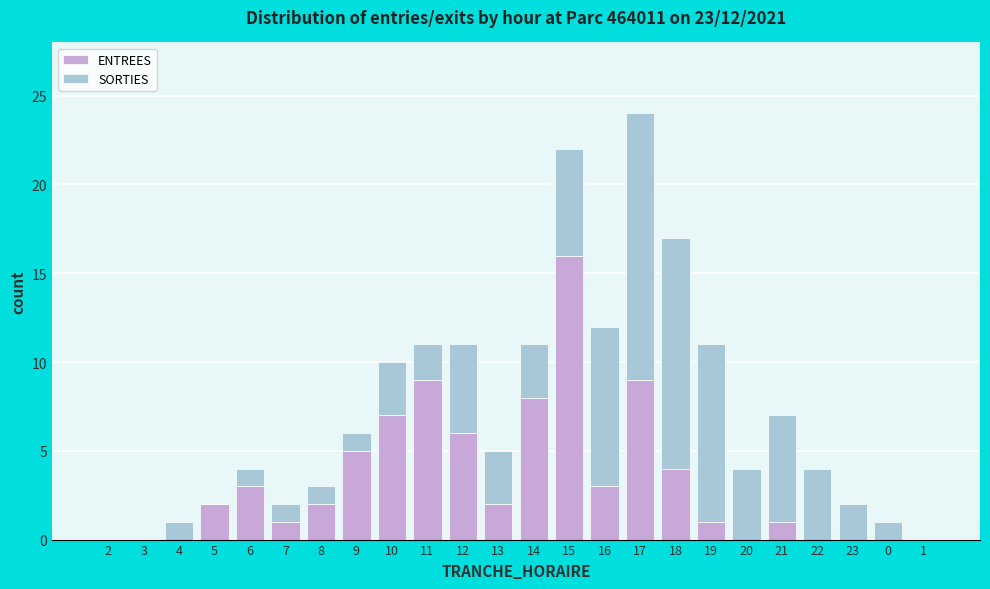

At which label does ENTREES reach its peak?

15